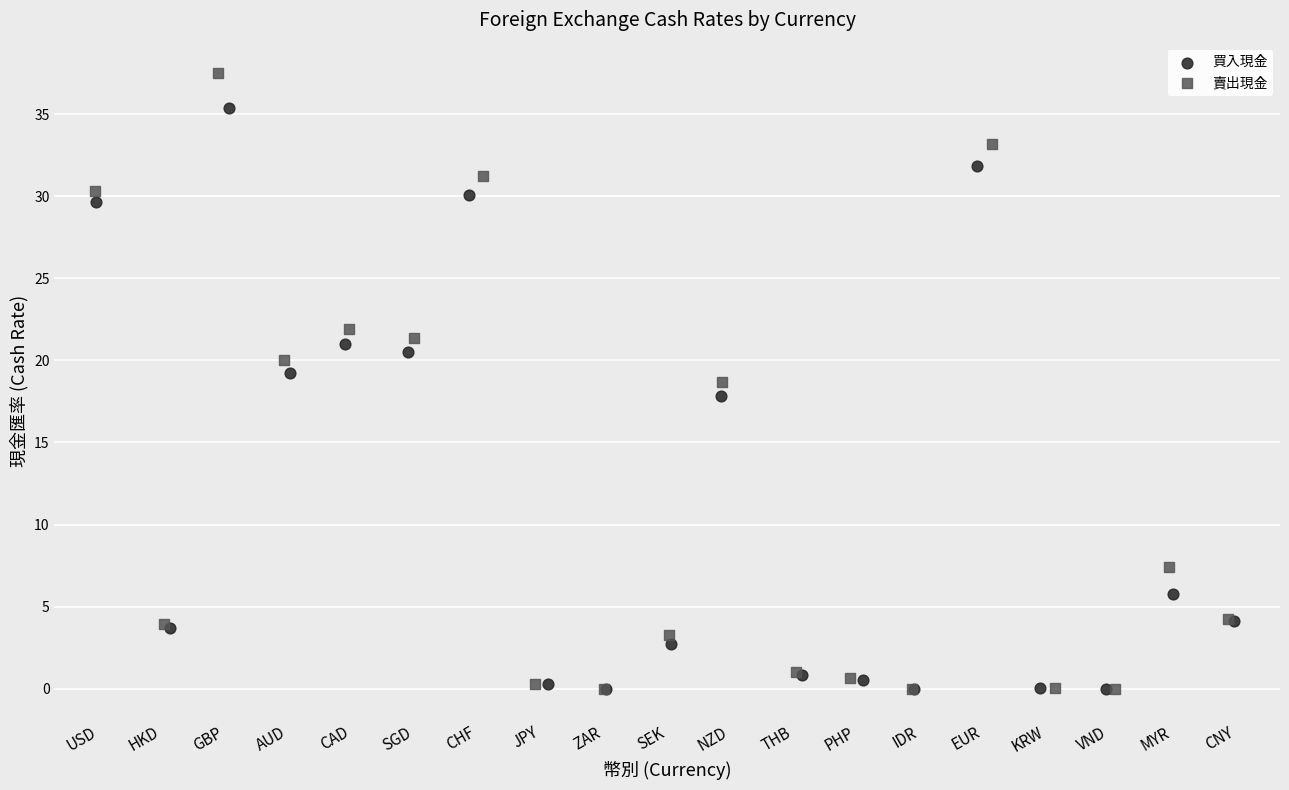

Which series reaches the maximum Y coordinate?

賣出現金